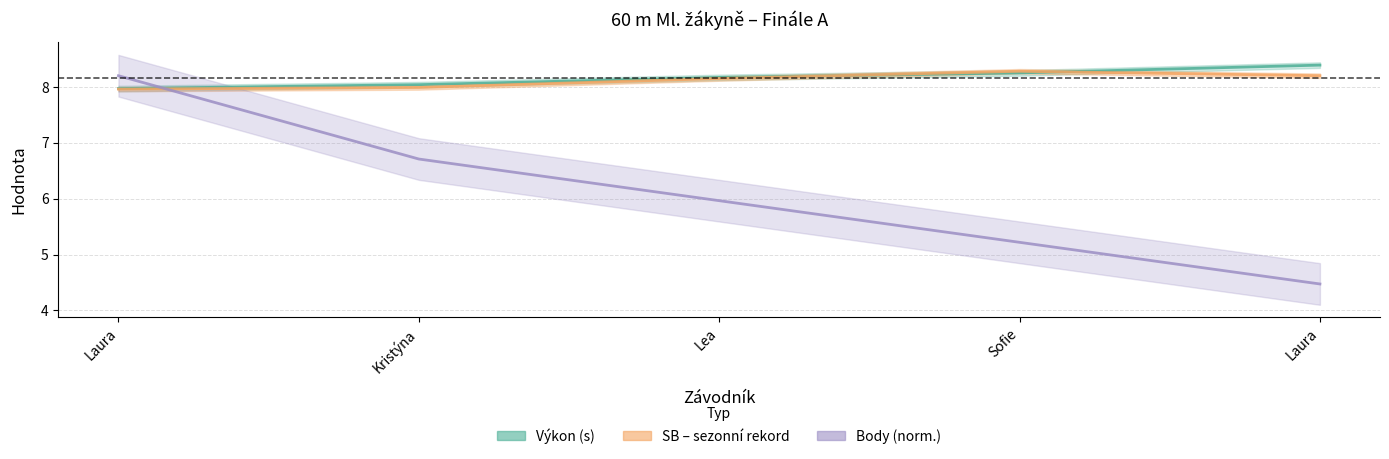

True or false: SB and Pořadí intersect in this chart.

True